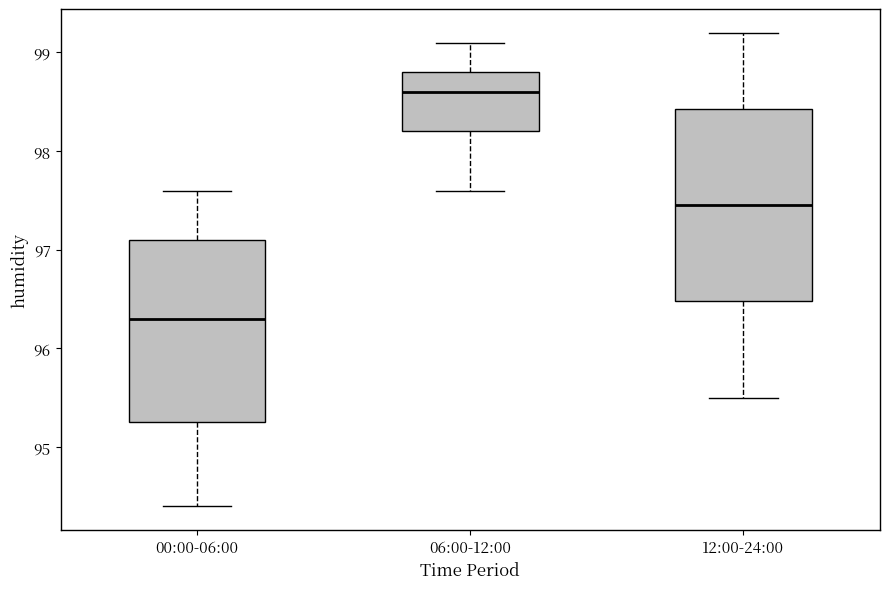

Which box's median line is the lowest?

00:00-06:00